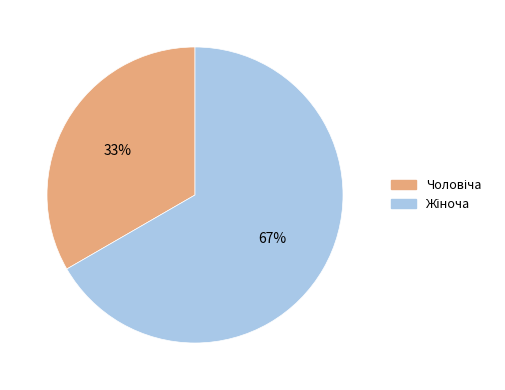

Is there a majority slice in this chart?

Yes